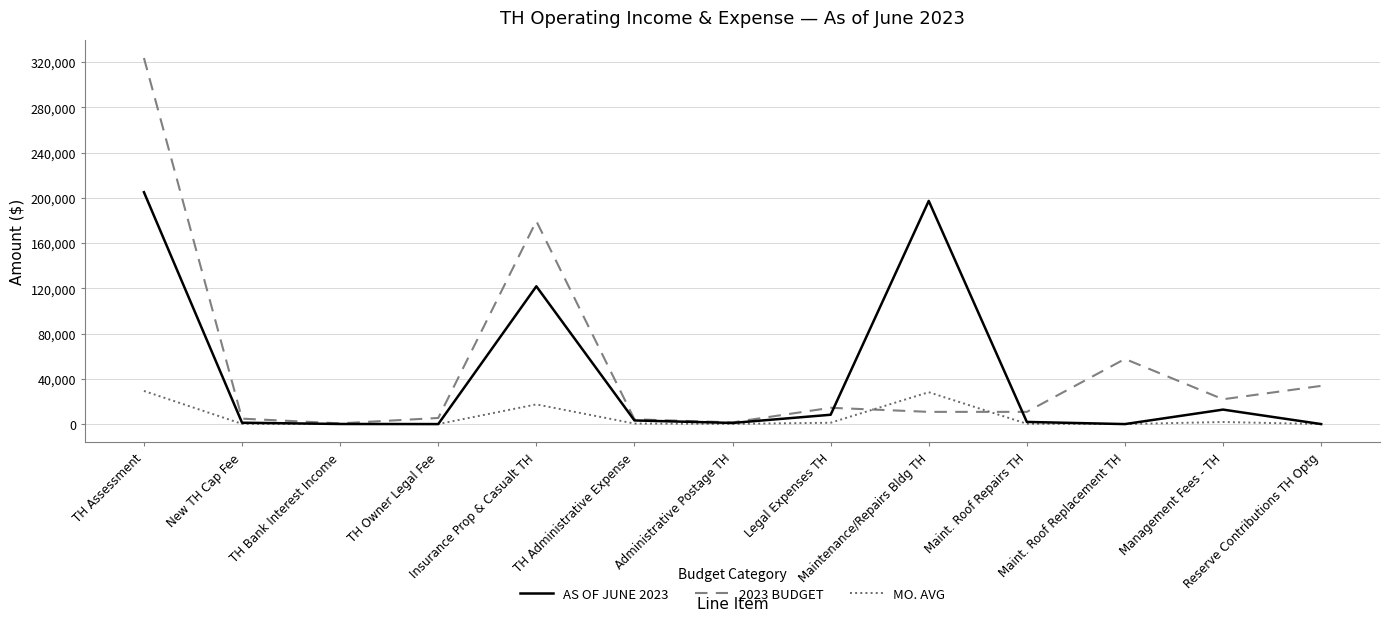

At which label is 2023 BUDGET closest to 162153?

Insurance Prop & Casualt TH